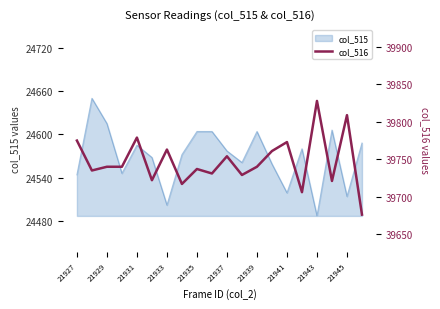

True or false: col_515 has a value of 34389 at 21939.

False